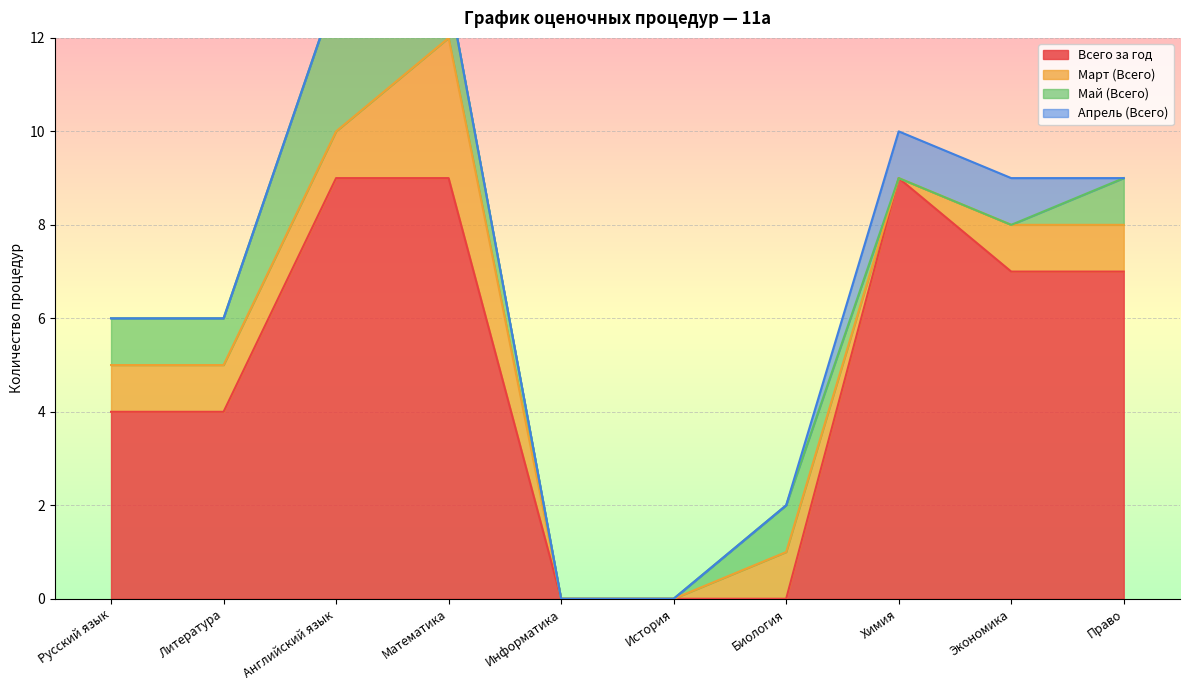

True or false: Март (Всего) and Апрель (Всего) intersect in this chart.

True